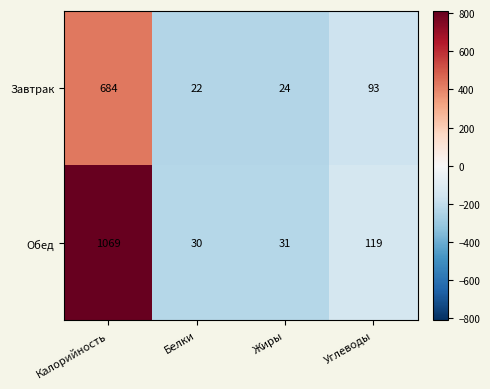

Which series has the largest range (max minus min)?

Обед